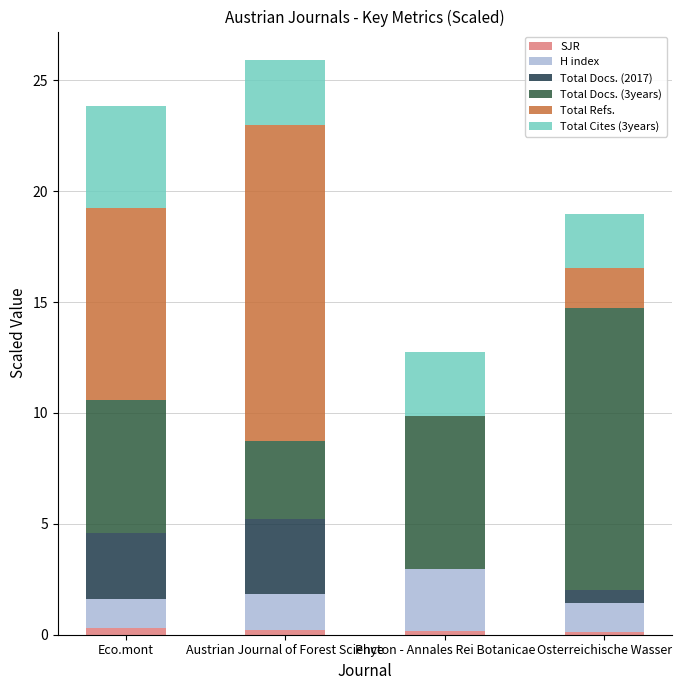

How many distinct data groups are displayed?

6